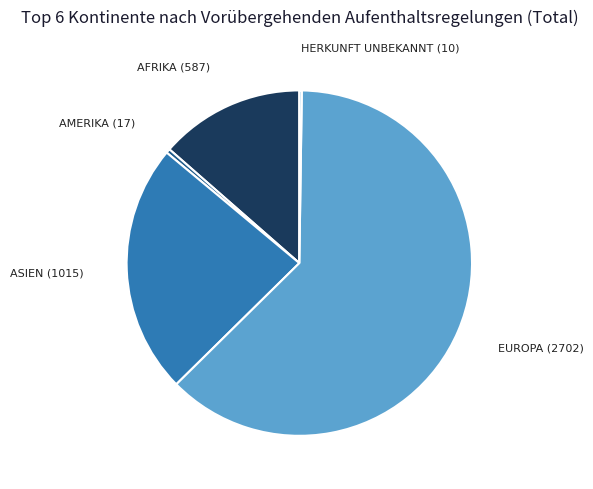

Does any single category account for the majority?

Yes